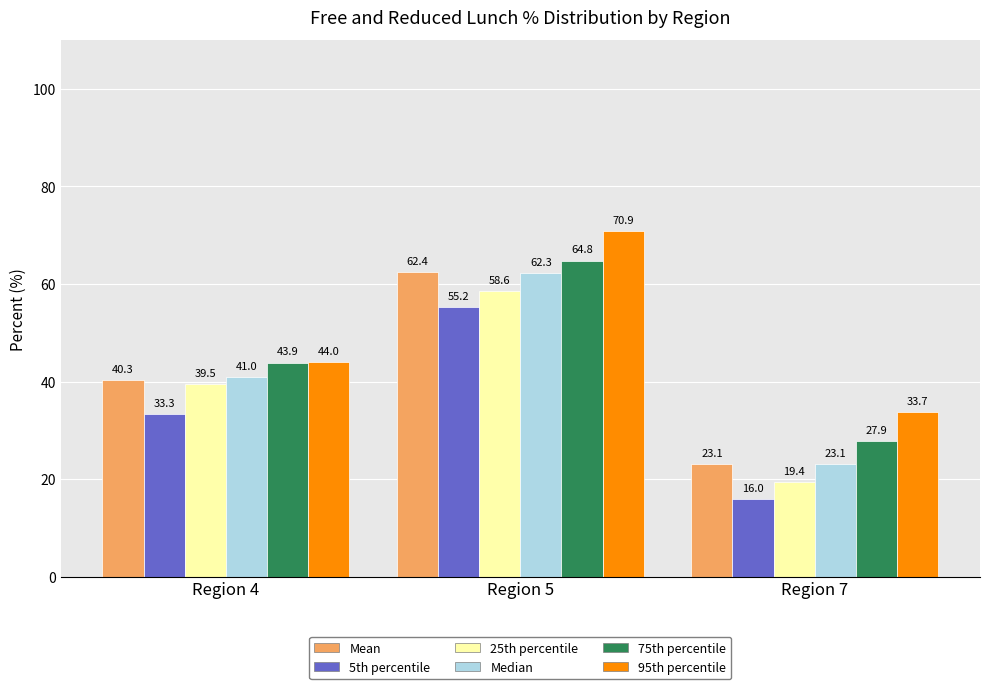

Reading right to left, extract all data points from this chart.

Mean: Region 7=23.1	Region 5=62.4	Region 4=40.3
5th percentile: Region 7=16.0	Region 5=55.2	Region 4=33.3
25th percentile: Region 7=19.4	Region 5=58.6	Region 4=39.5
Median: Region 7=23.1	Region 5=62.3	Region 4=41.0
75th percentile: Region 7=27.9	Region 5=64.8	Region 4=43.9
95th percentile: Region 7=33.7	Region 5=70.9	Region 4=44.0